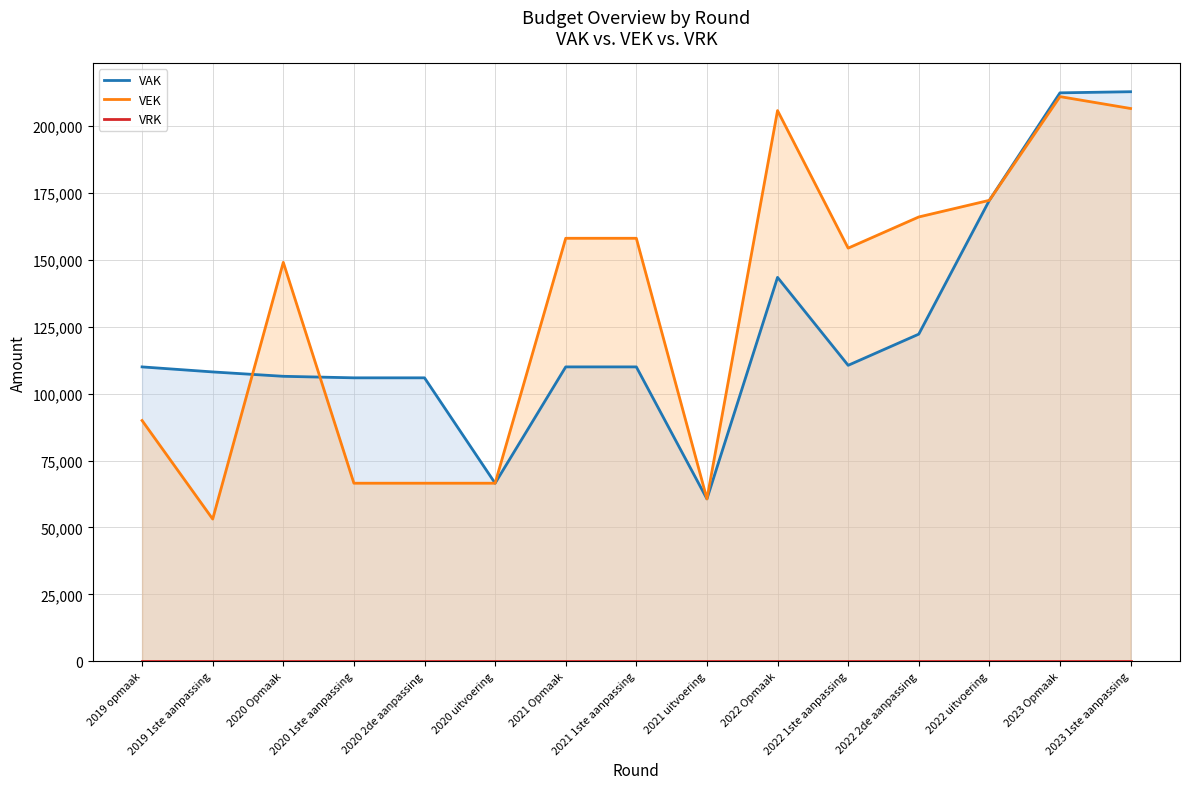

Which series has the widest spread of values?

VEK